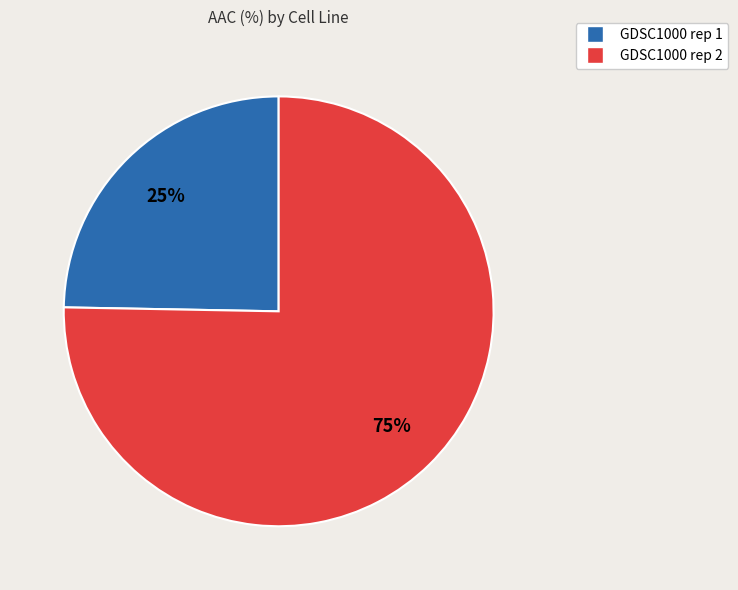

Which slice is the smallest?

GDSC1000 rep 1